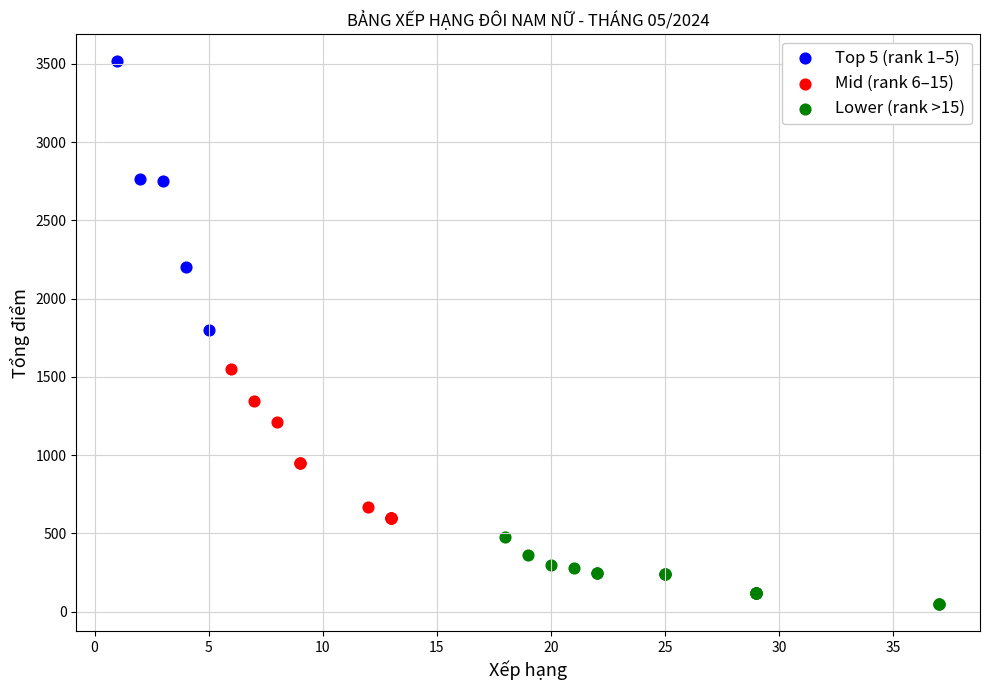

Which series reaches the maximum Y coordinate?

Top 5 (rank 1–5)